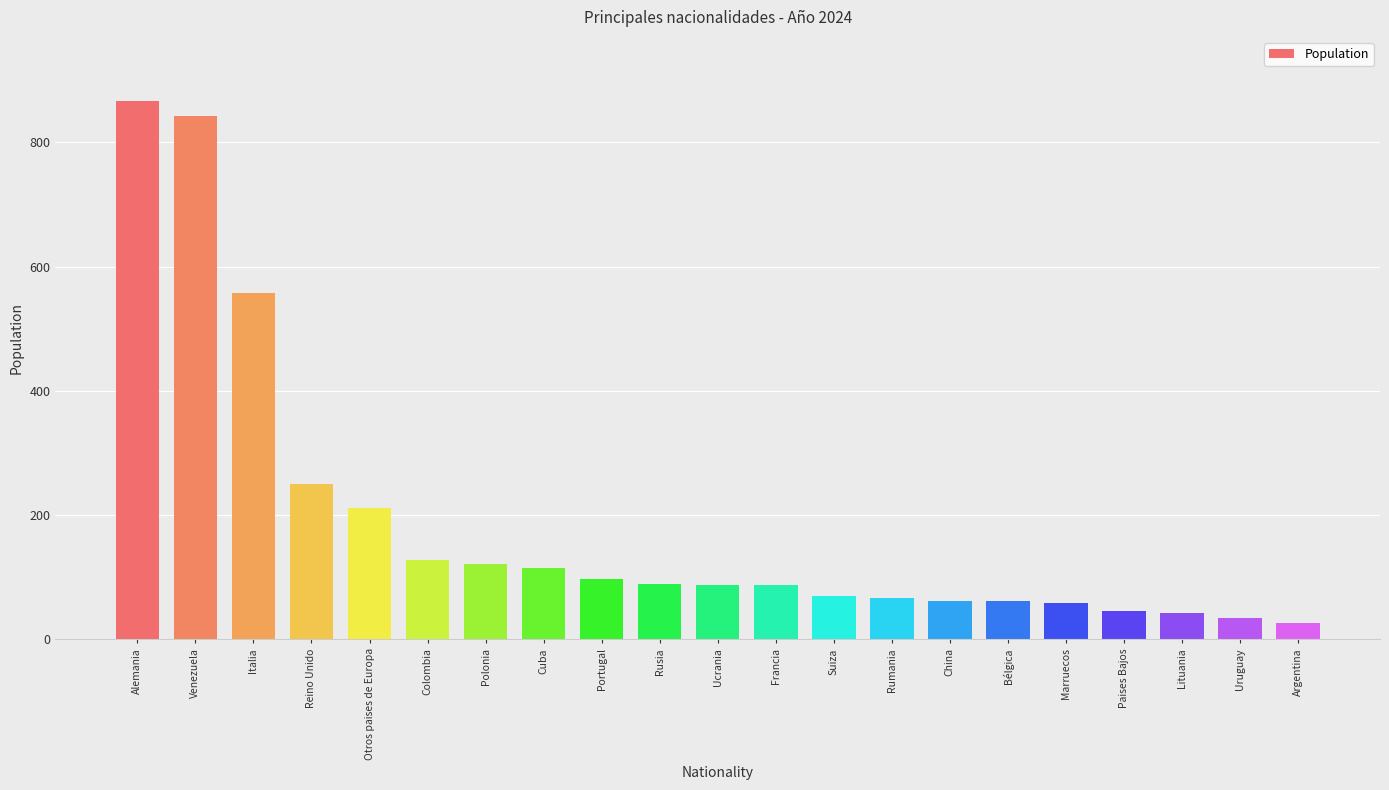

How many bars are there in total?

21